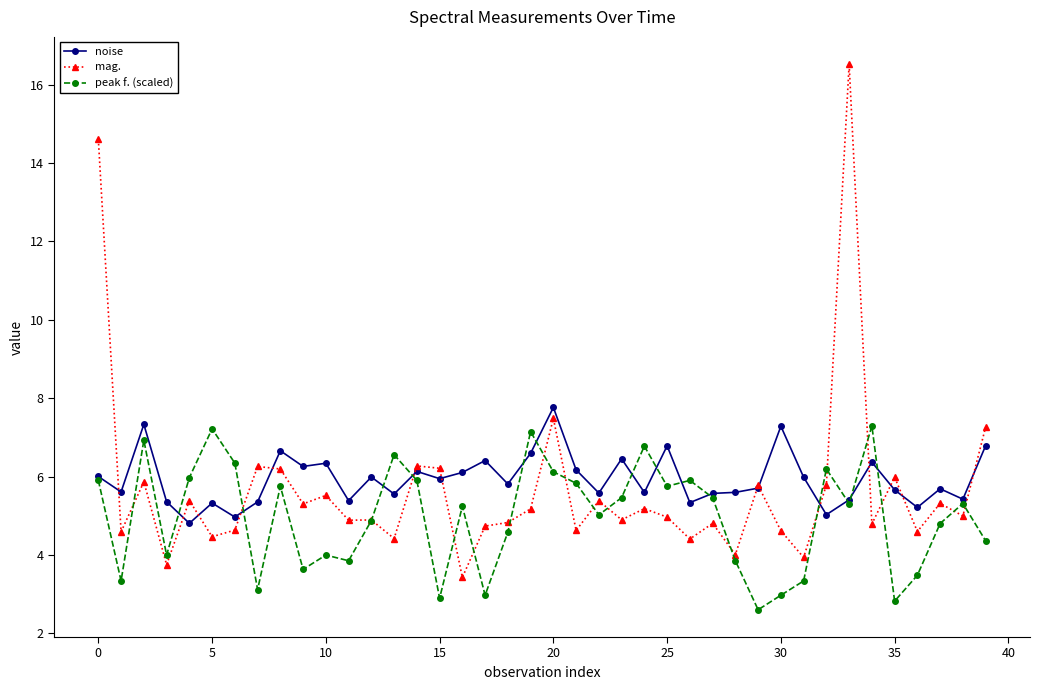

List the series in order of their peak value, highest first.

mag., noise, peak f. (scaled)